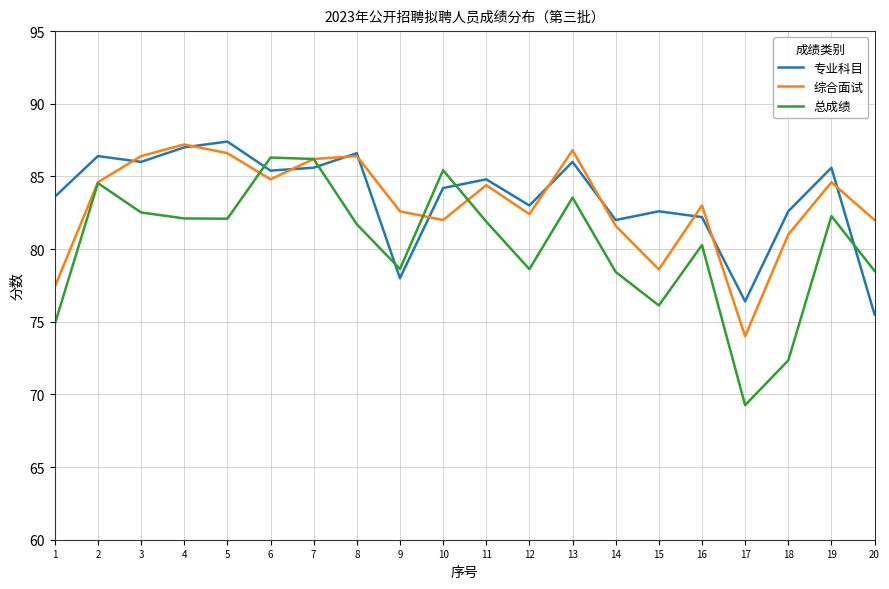

Rank the series at 1 from lowest to highest value.

总成绩, 综合面试, 专业科目